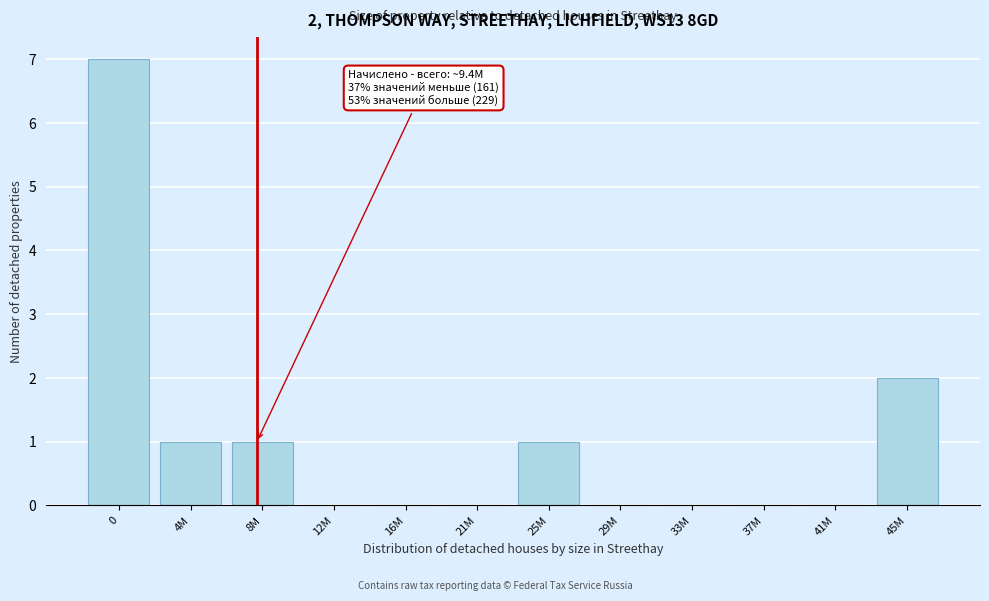

Reading right to left, transcribe all the data shown in this chart.

45M=2	41M=0	37M=0	33M=0	29M=0	25M=1	21M=0	16M=0	12M=0	8M=1	4M=1	0=7